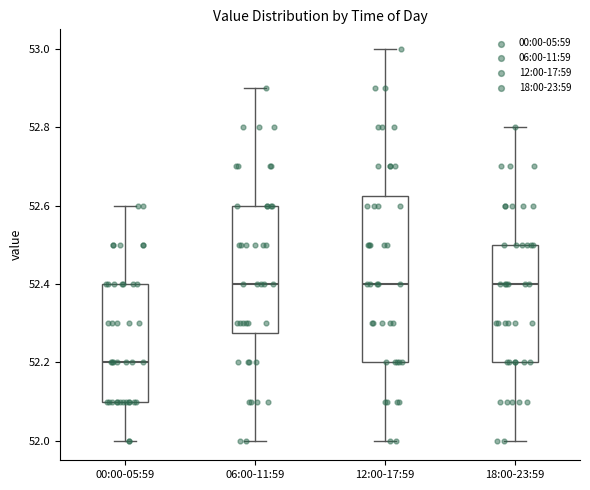

Reading left to right, read every box against the y-axis: the position of its median line, the range the box covers, and the ends of its whiskers. The values are not printed on the chart, so give them approximately, as read against the axis.

00:00-05:59: median 52.20, box 52.10 to 52.40, whiskers 52.00 to 52.60
06:00-11:59: median 52.40, box 52.28 to 52.60, whiskers 52.00 to 52.90
12:00-17:59: median 52.40, box 52.20 to 52.62, whiskers 52.00 to 53.00
18:00-23:59: median 52.40, box 52.20 to 52.50, whiskers 52.00 to 52.80